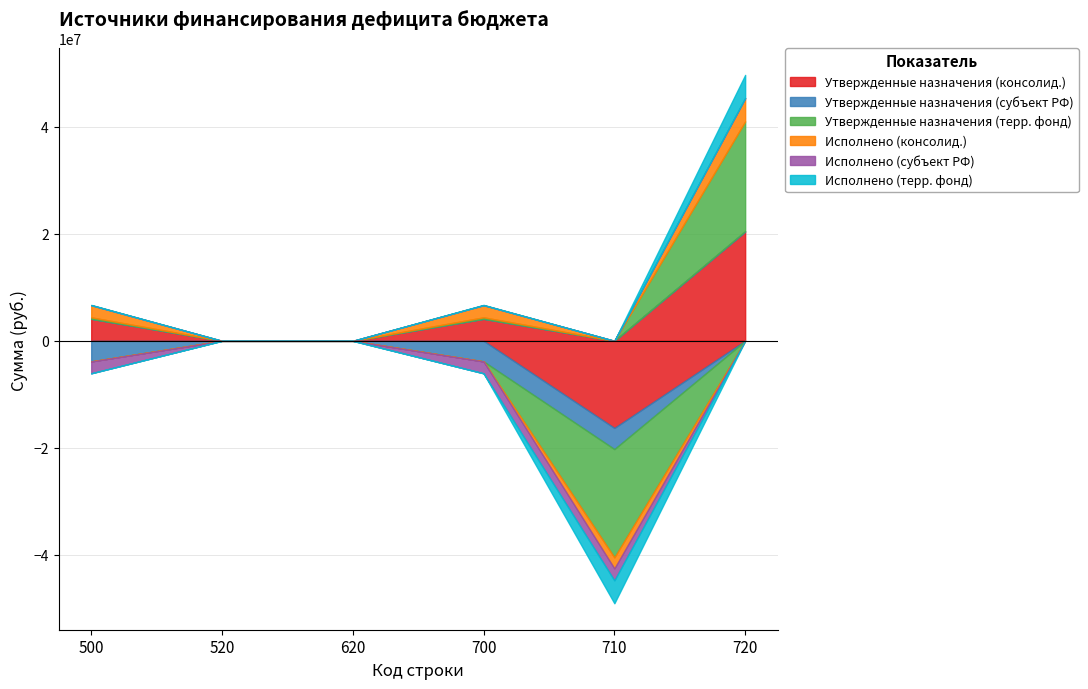

Count the number of data series in this chart.

6